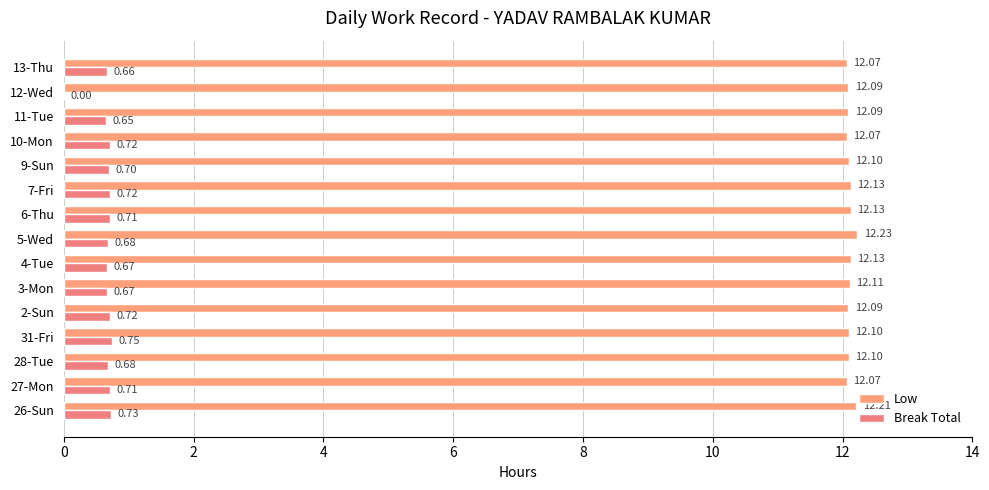

What is the sum of all Break Total values?

9.8